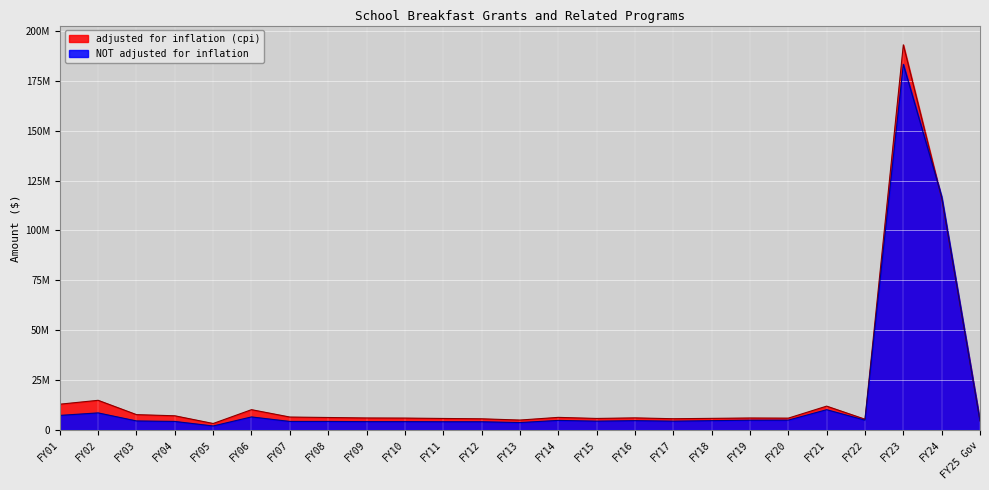

What is the minimum value for adjusted for inflation (cpi)?

3245817